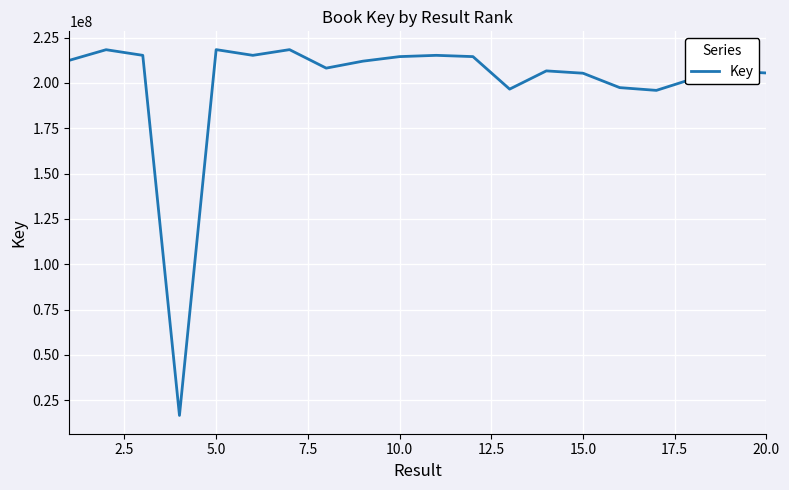

How many lines are shown in the chart?

1